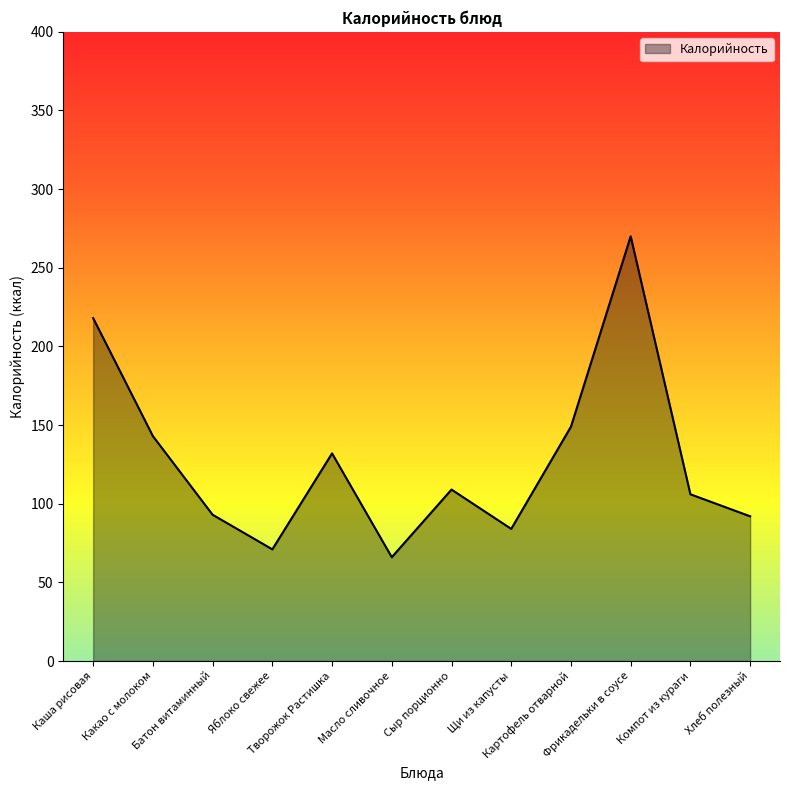

What is the difference between the maximum and minimum values?

204